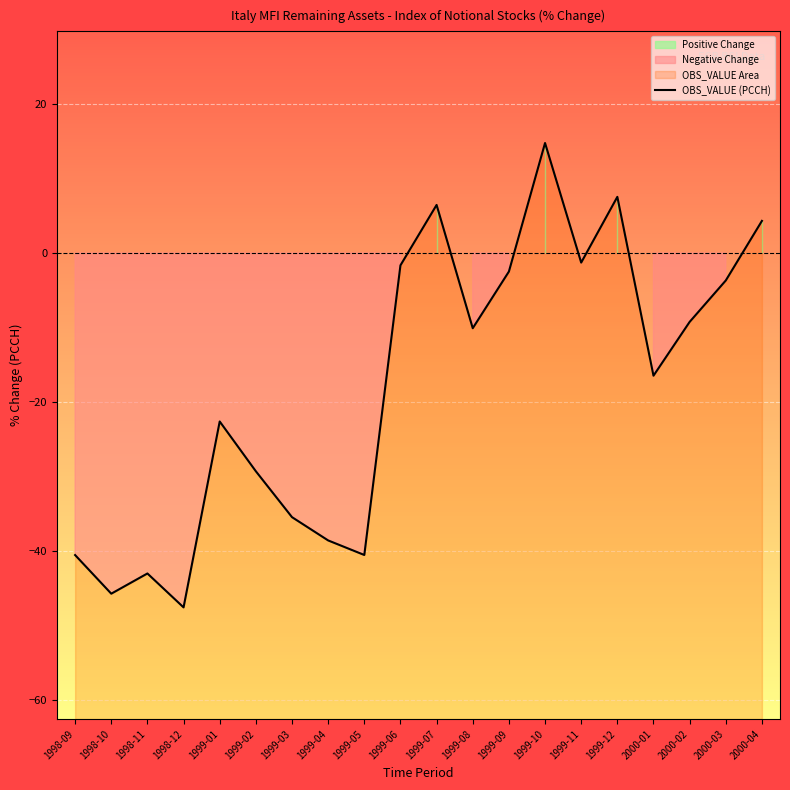

What position from the left is 1999-12?

16